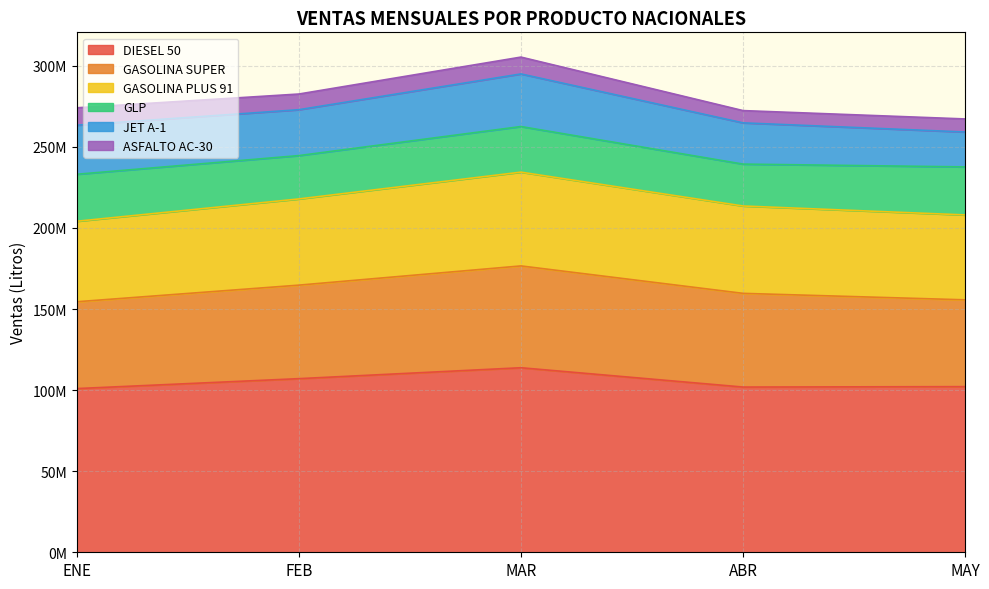

The JET A-1 series shows 49028906.7 at FEB. True or false?

False